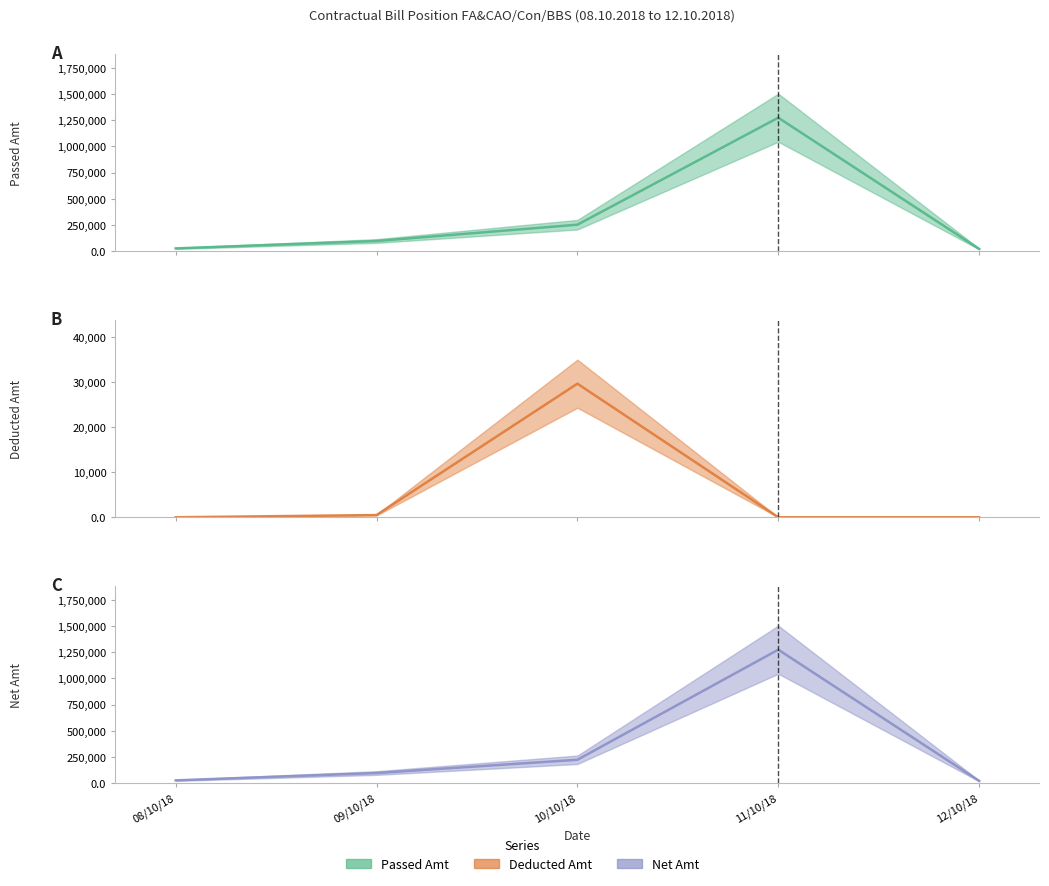

What is the difference between the maximum and minimum values in the Deducted Amt (mid) series?

29647